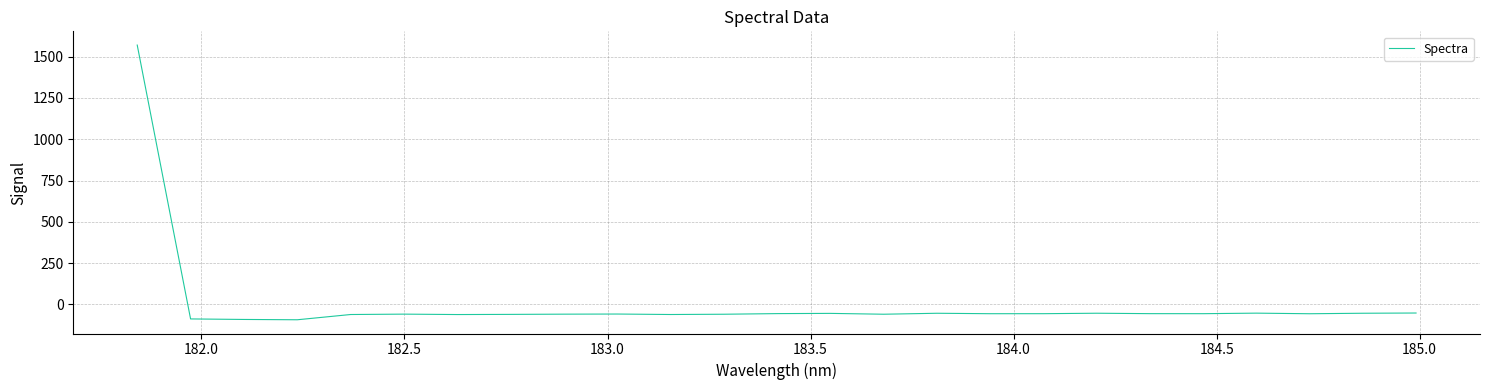

What is the difference between the maximum and minimum values?

1664.1